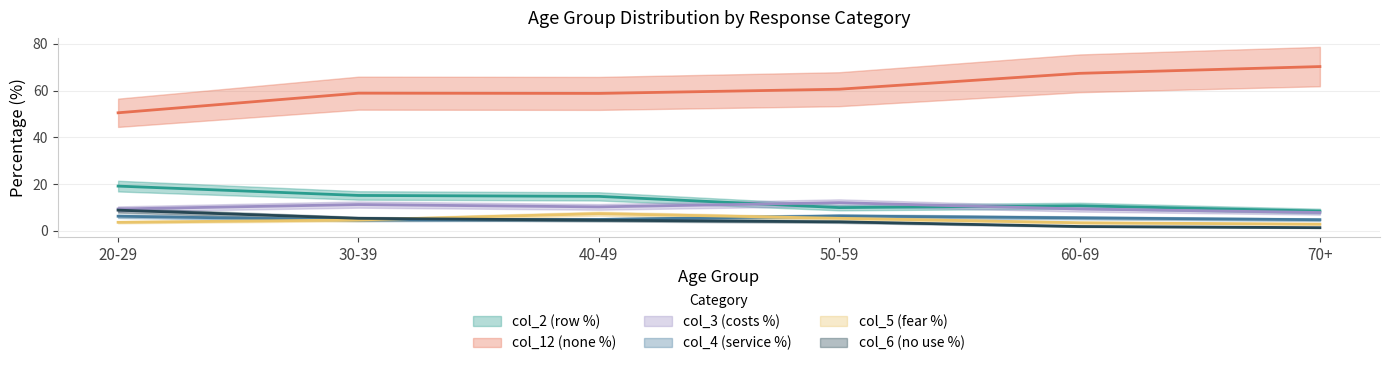

What is the sum of the col_4 values at 40-49 and 20-29?

11.0